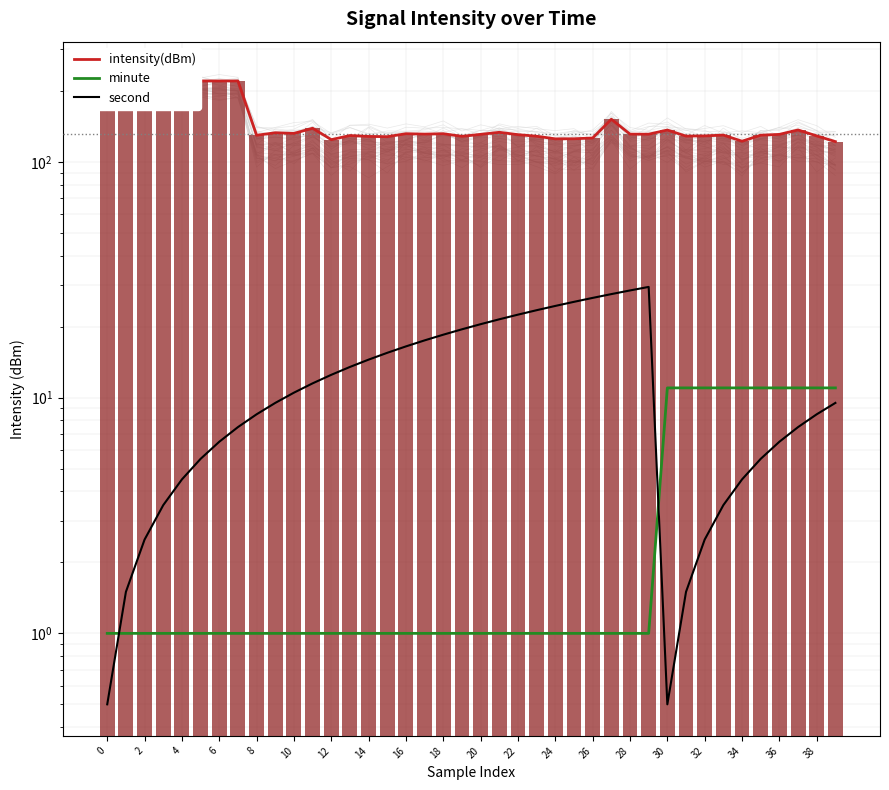

What is the label of the 12th bar from the right?

28